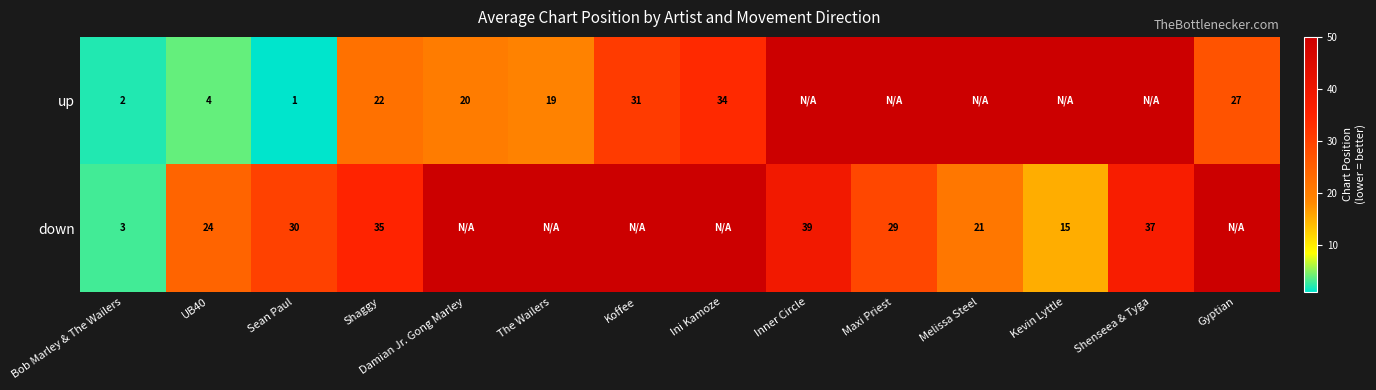

Rank the series at Bob Marley & The Wailers from lowest to highest value.

up, down